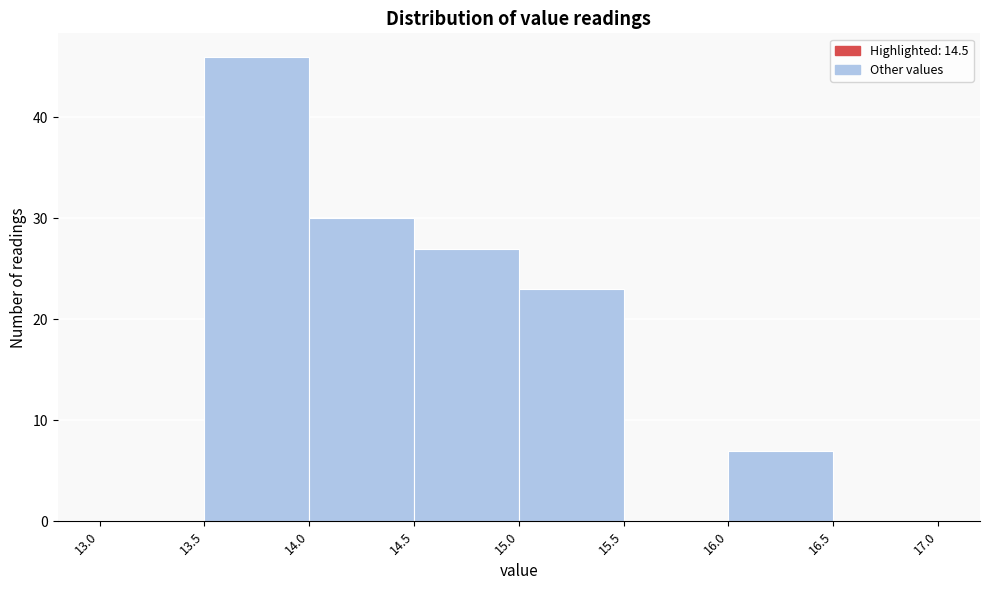

Over which range of the x-axis is the bar tallest?

13.5 to 14.0